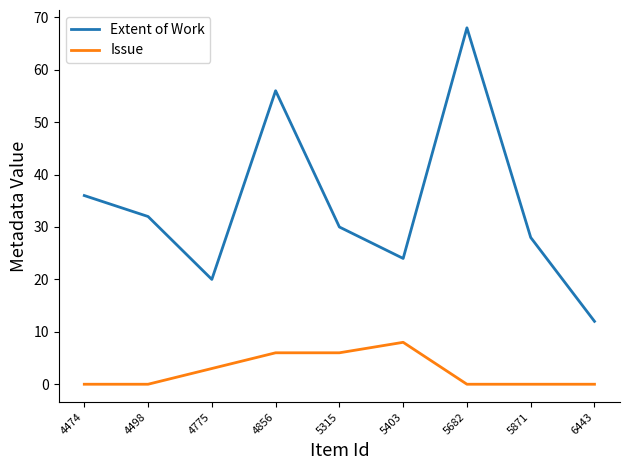

What is the difference between the Issue values at 4856 and 4474?

6